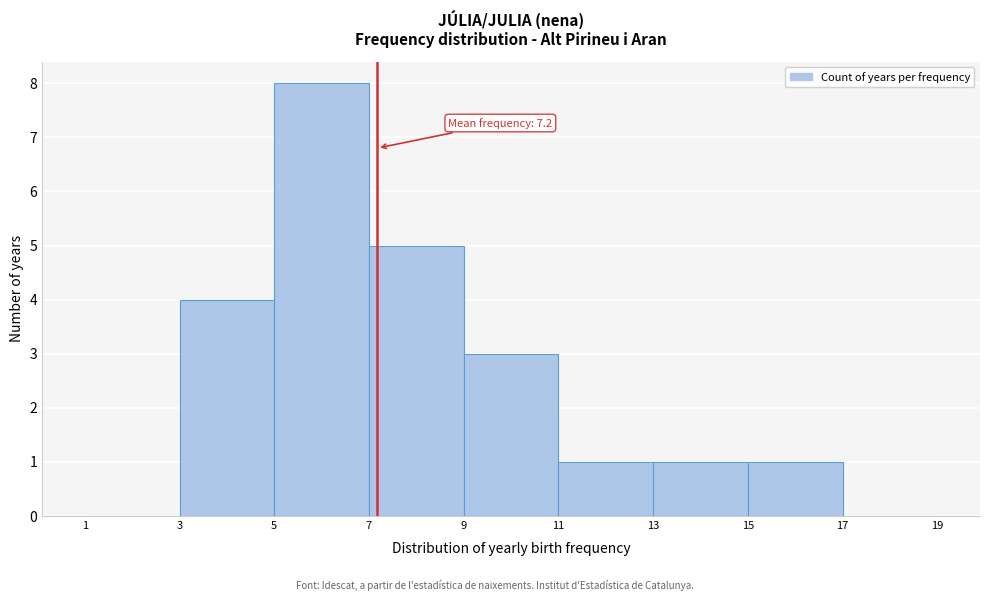

Over which range of the x-axis is the bar tallest?

5 to 7